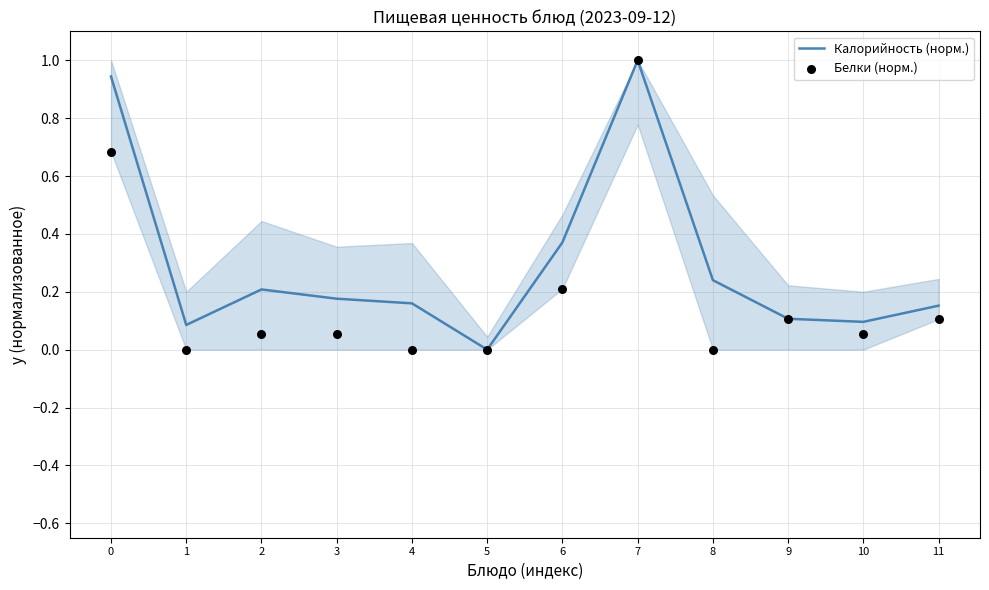

Which series has the widest spread of Y values?

Калорийность (норм.)